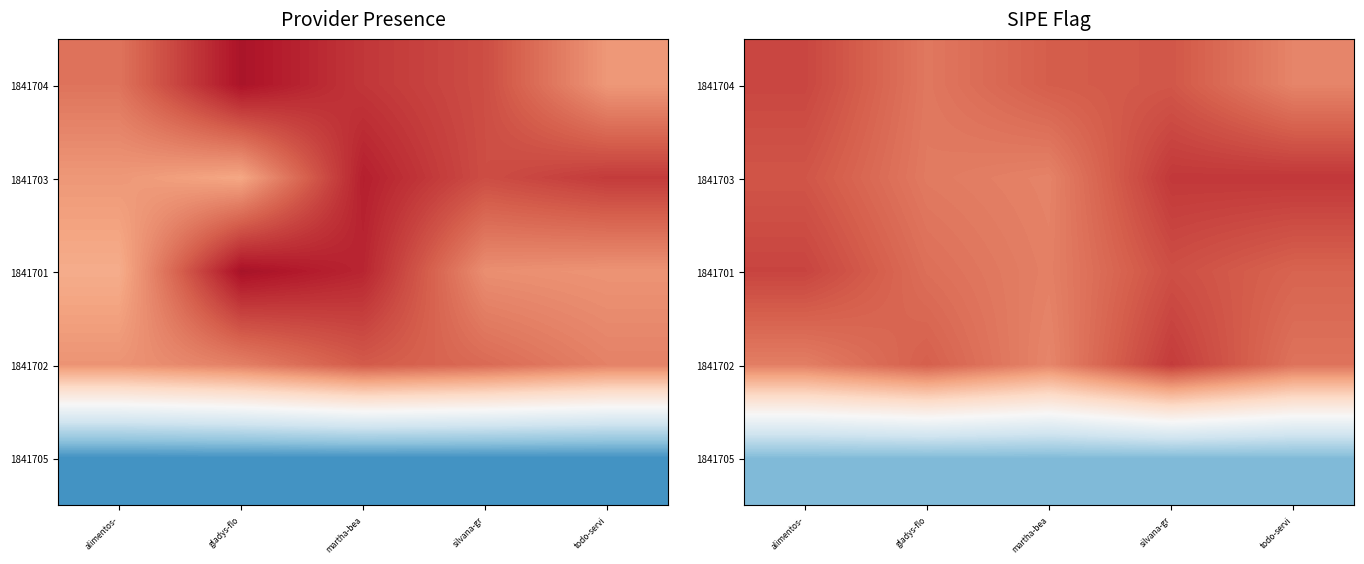

What is the maximum value shown in the chart?

1.1